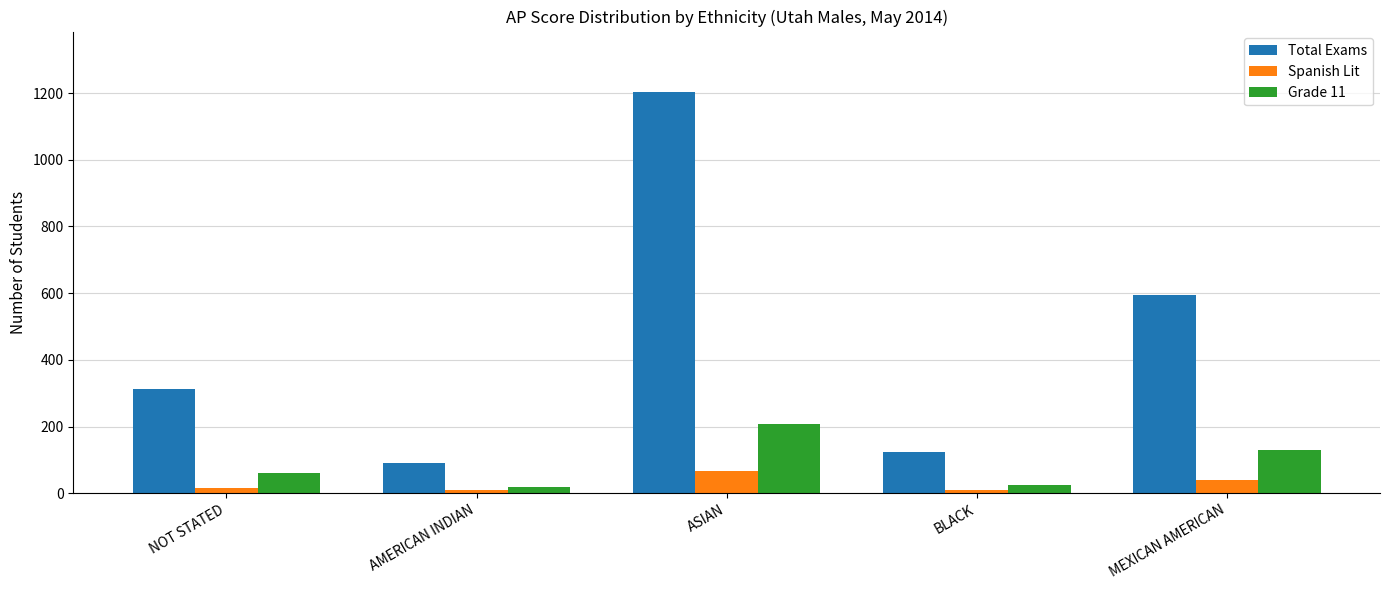

Which series changed the most between NOT STATED and AMERICAN INDIAN?

Total Exams